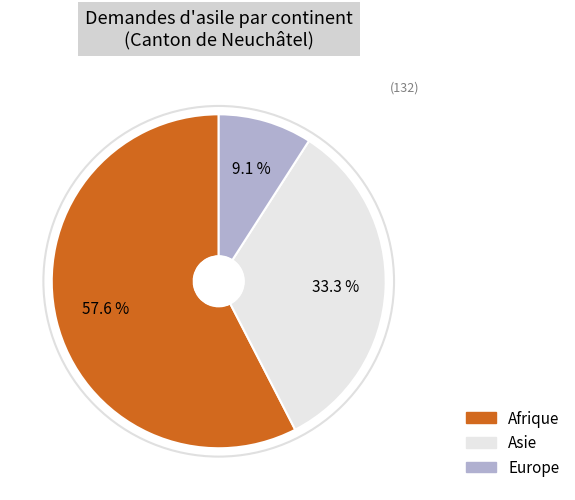

To the nearest percent, what is the combined percentage of Afrique and Europe?

67%